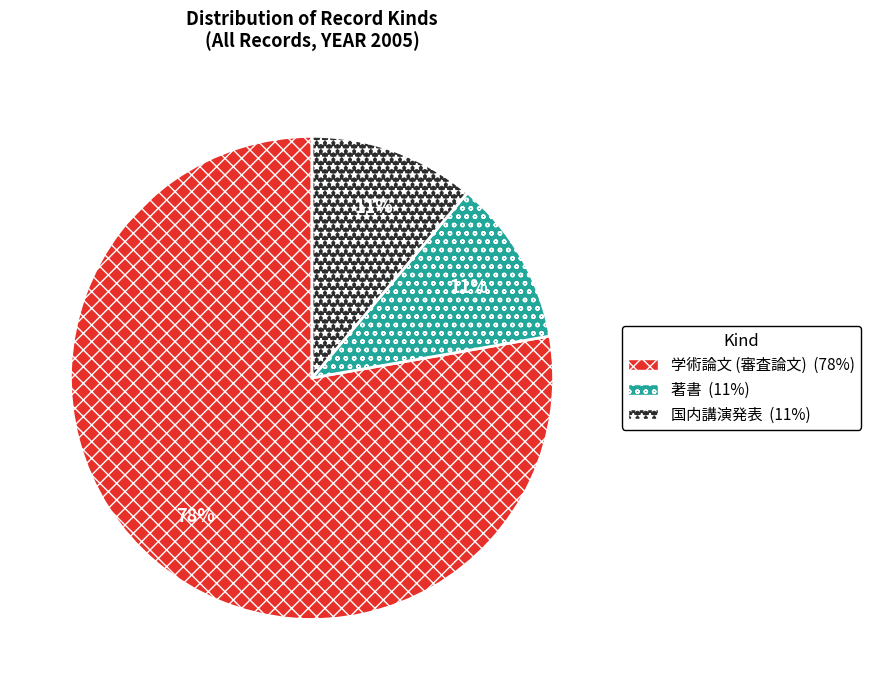

To the nearest percent, what percentage of the pie is 学術論文 (審査論文)?

78%